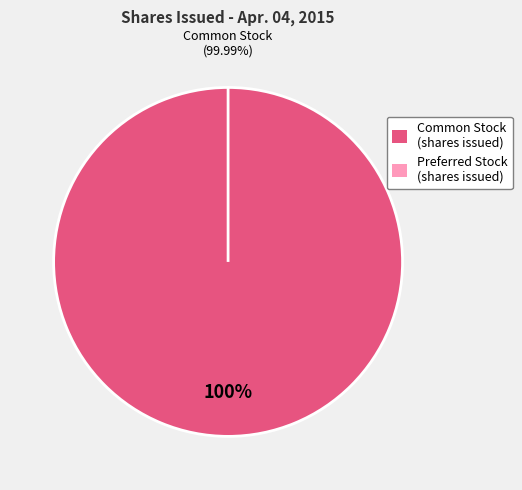

Which category accounts for the majority?

Common stock, shares issued